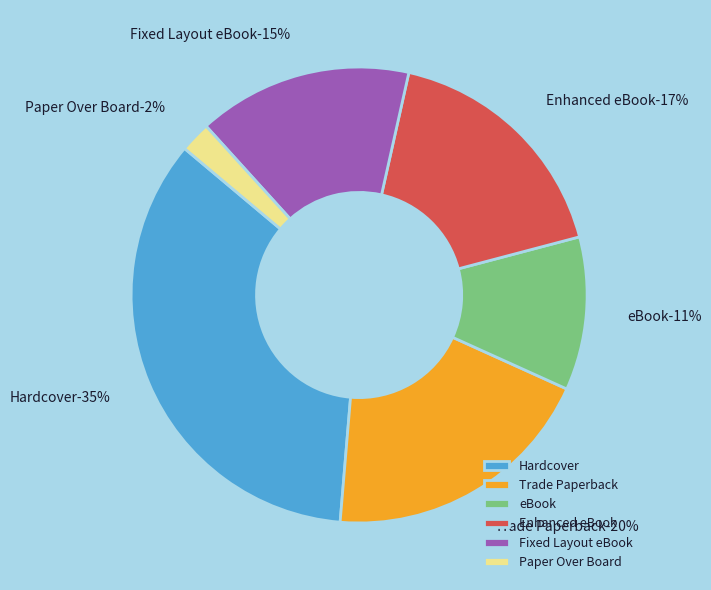

Rank the categories by value from lowest to highest.

Paper Over Board, eBook, Fixed Layout eBook, Enhanced eBook, Trade Paperback, Hardcover